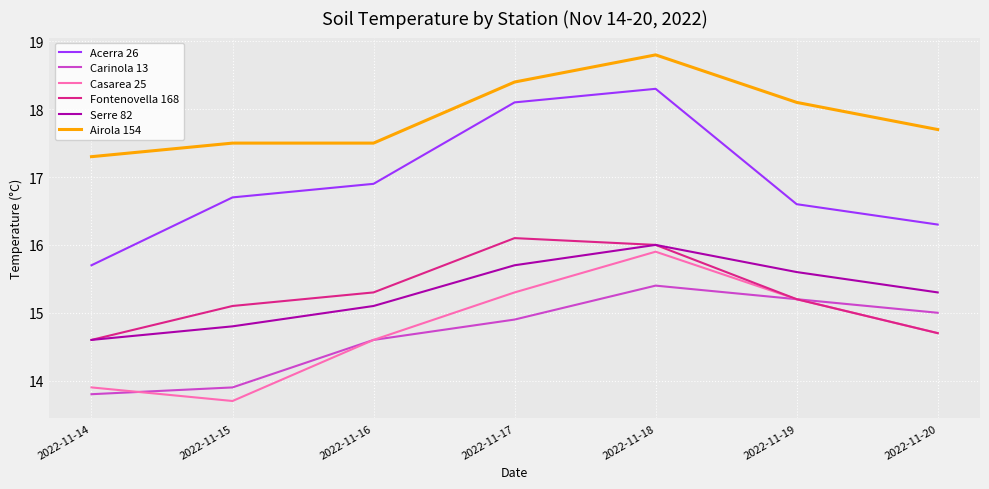

Where does the Carinola 13 series first go above 14?

2022-11-16